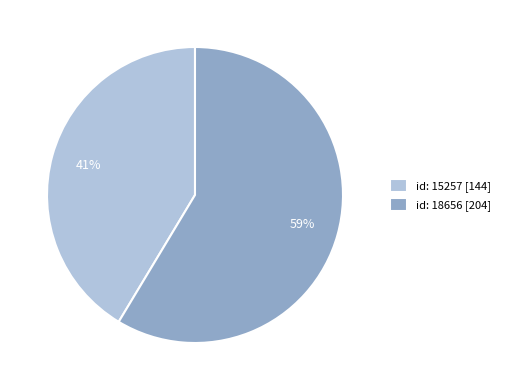

To the nearest percent, what percentage of the pie is id: 15257 [144]?

41%